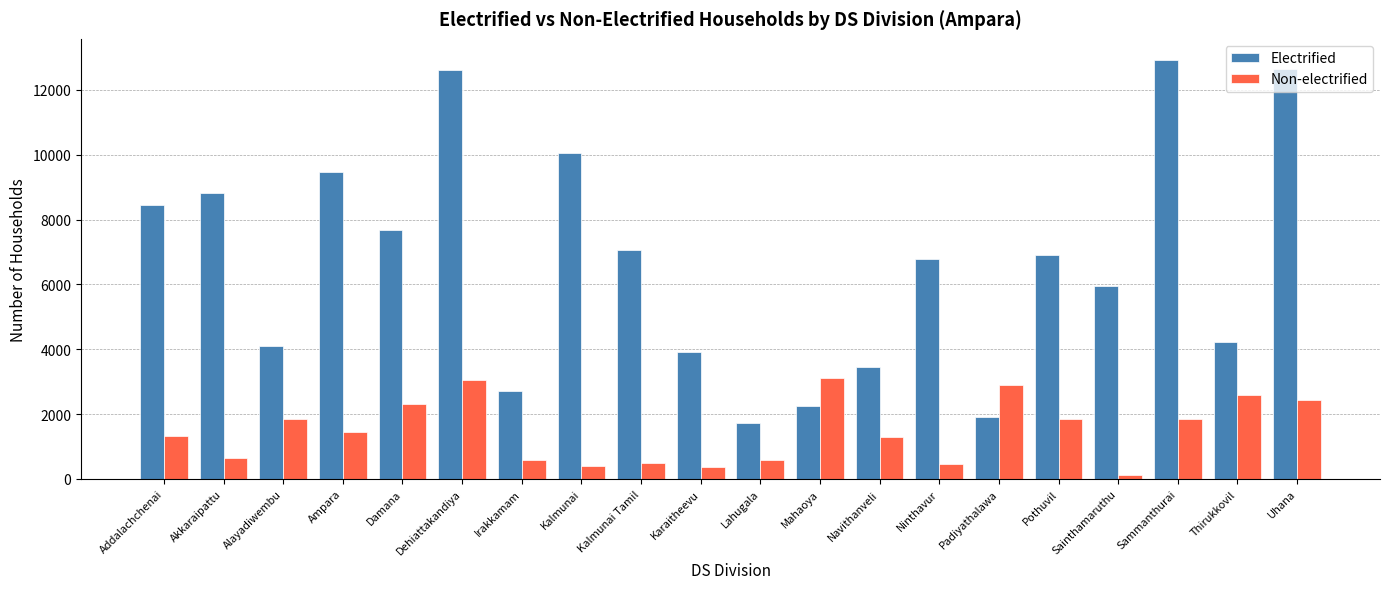

What is the minimum value shown in the chart?

120